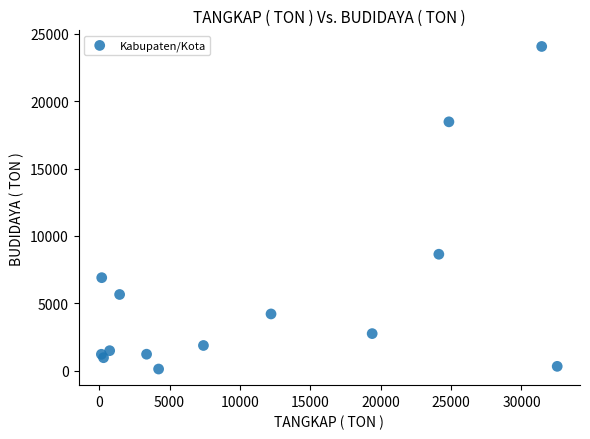

What Y value in the scatter plot is closest to 12093?

8643.5